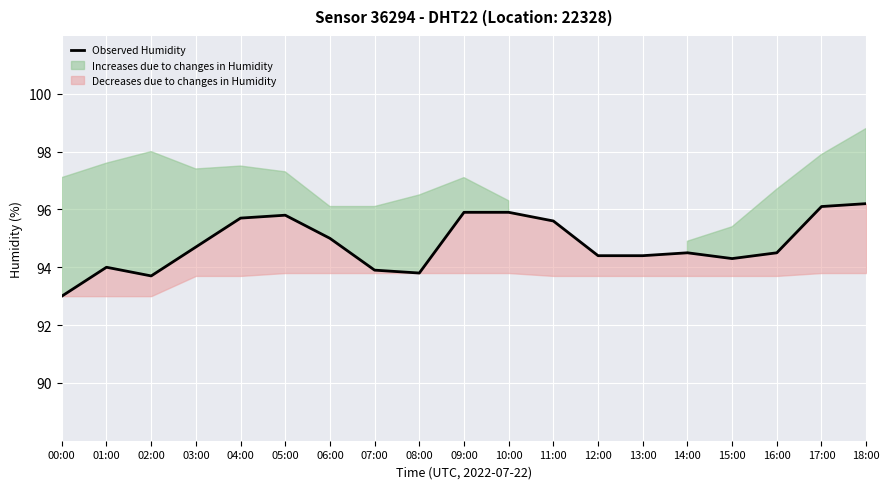

The chart shows a value of 47.2 at 17:00. True or false?

False